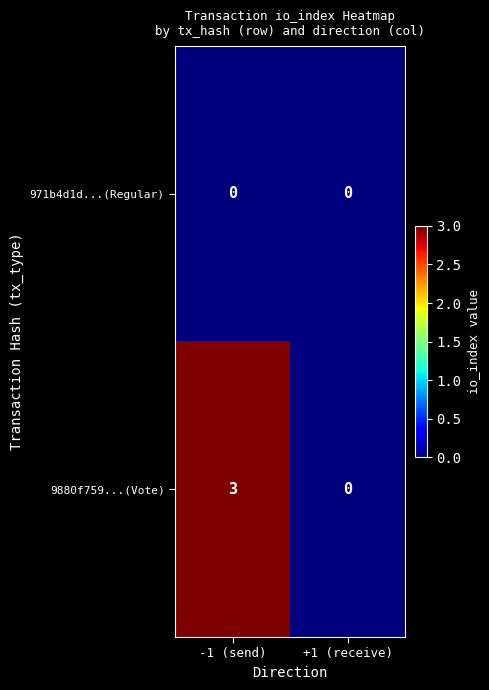

Which series has the widest spread of values?

9880f759...(Vote)